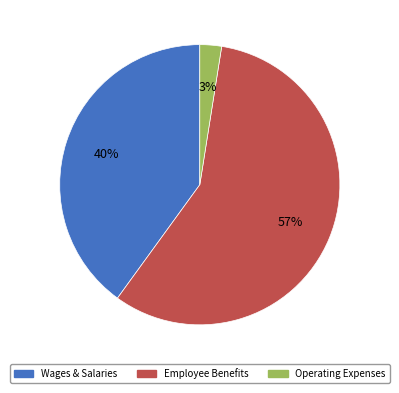

To the nearest percent, what is the average slice percentage?

33%